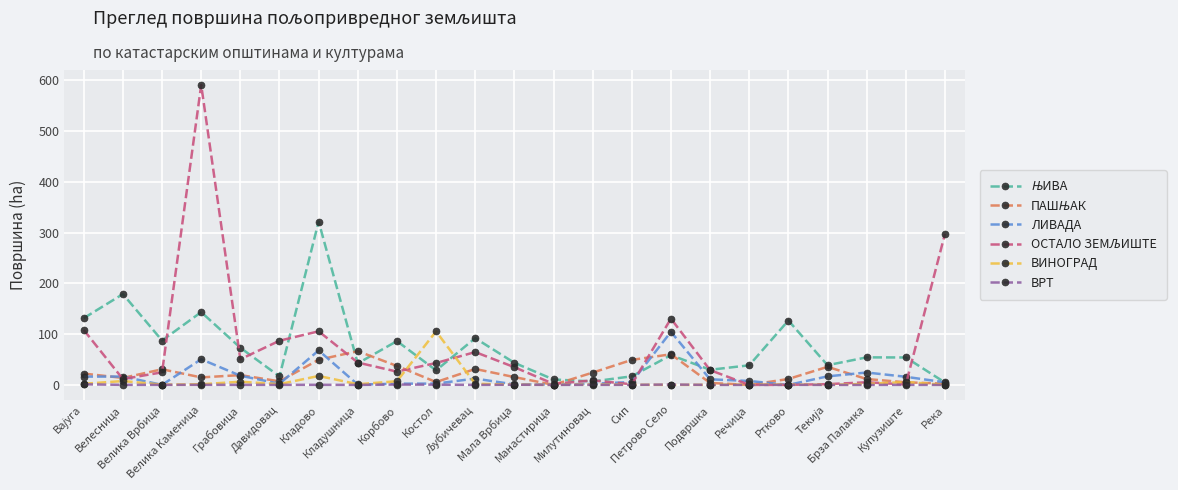

What is the maximum value for ВИНОГРАД?

105.3